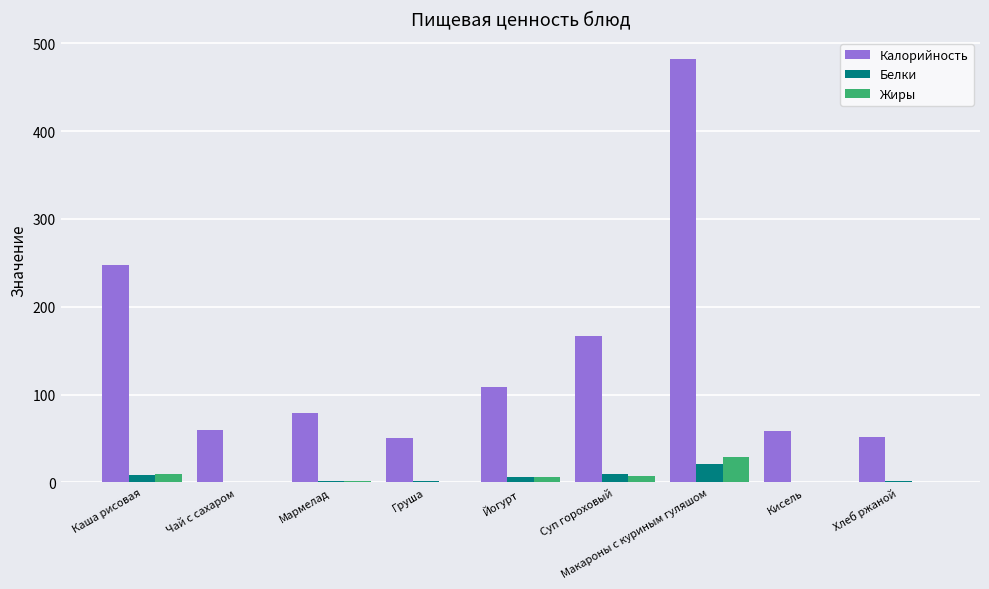

Is the value of Белки at Макароны с куриным гуляшом greater than the value of Калорийность at Макароны с куриным гуляшом?

No